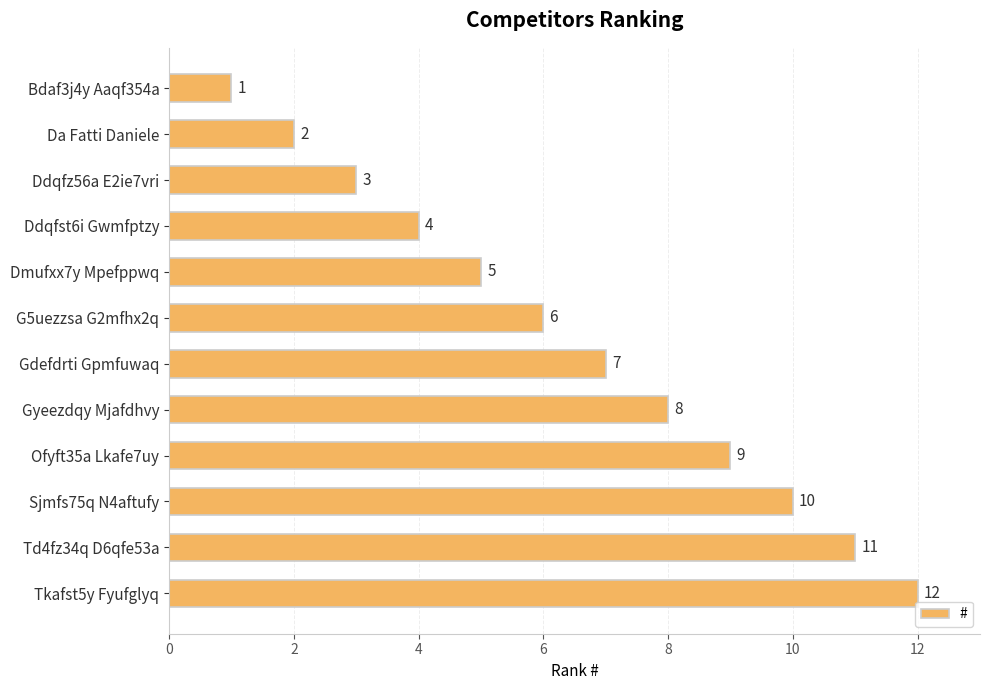

The chart shows a value of 10 at Sjmfs75q N4aftufy. True or false?

True